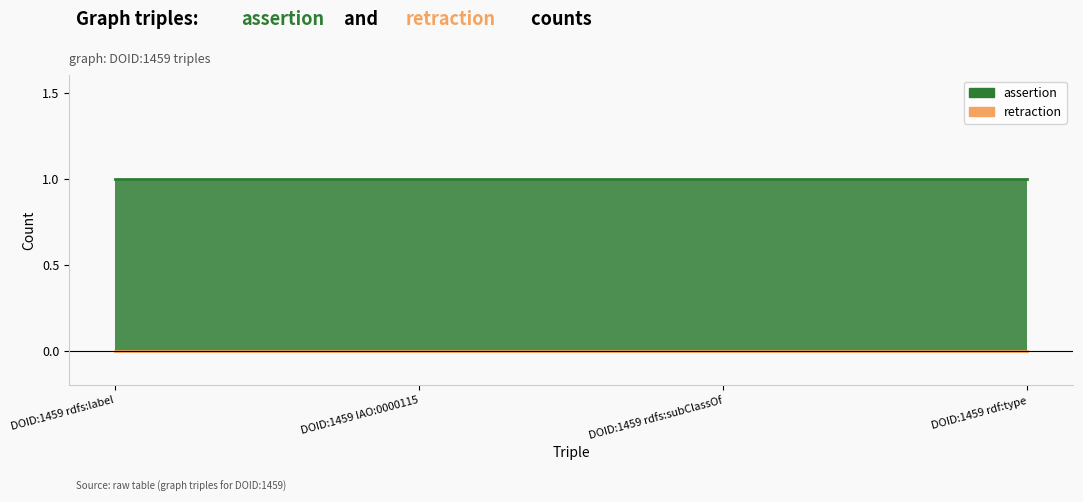

The value of assertion at DOID:1459 rdf:type is 1. True or false?

False